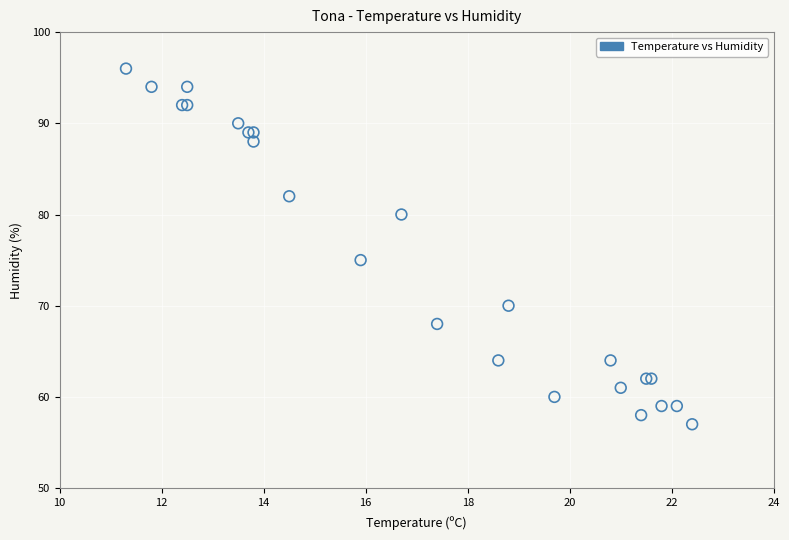

What Y value in the scatter plot is closest to 76?

75